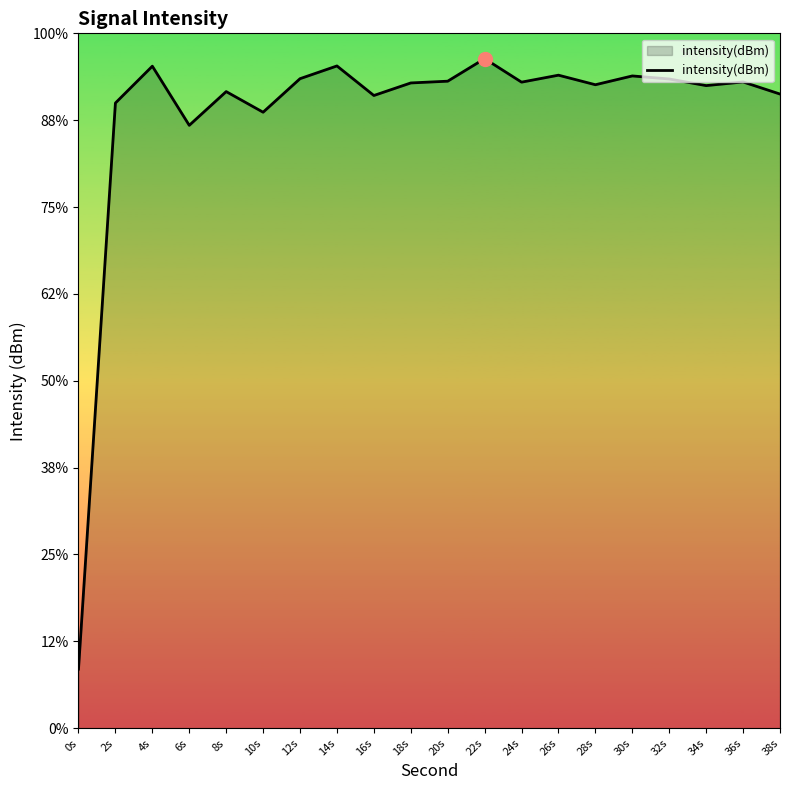

Which has a higher value, 2s or 22s?

22s